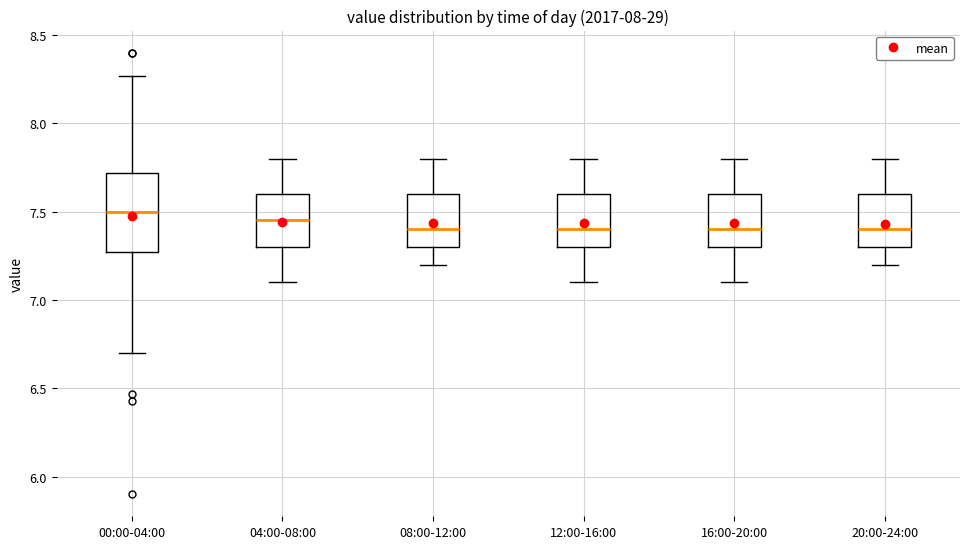

Reading left to right, read every box against the y-axis: the position of its median line, the range the box covers, and the ends of its whiskers. The values are not printed on the chart, so give them approximately, as read against the axis.

00:00-04:00: median 7.50, box 7.25 to 7.70, whiskers 6.70 to 8.25
04:00-08:00: median 7.45, box 7.30 to 7.60, whiskers 7.10 to 7.80
08:00-12:00: median 7.40, box 7.30 to 7.60, whiskers 7.20 to 7.80
12:00-16:00: median 7.40, box 7.30 to 7.60, whiskers 7.10 to 7.80
16:00-20:00: median 7.40, box 7.30 to 7.60, whiskers 7.10 to 7.80
20:00-24:00: median 7.40, box 7.30 to 7.60, whiskers 7.20 to 7.80